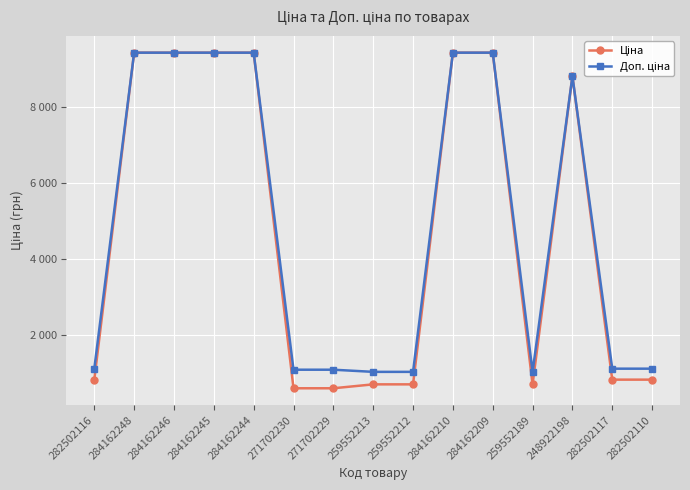

Is this an area chart (filled region under the line)?

No